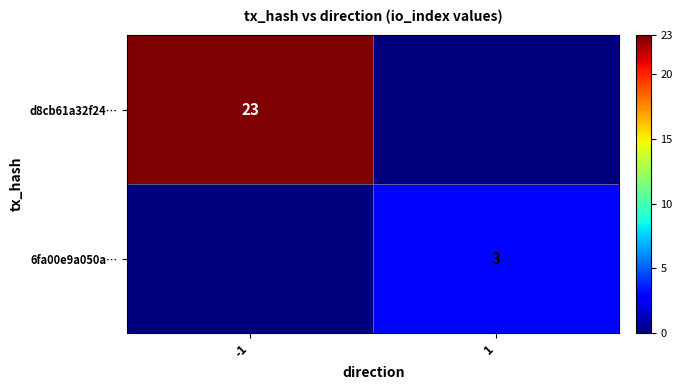

The value of 6fa00e9a050a… at 1 is 3. True or false?

True